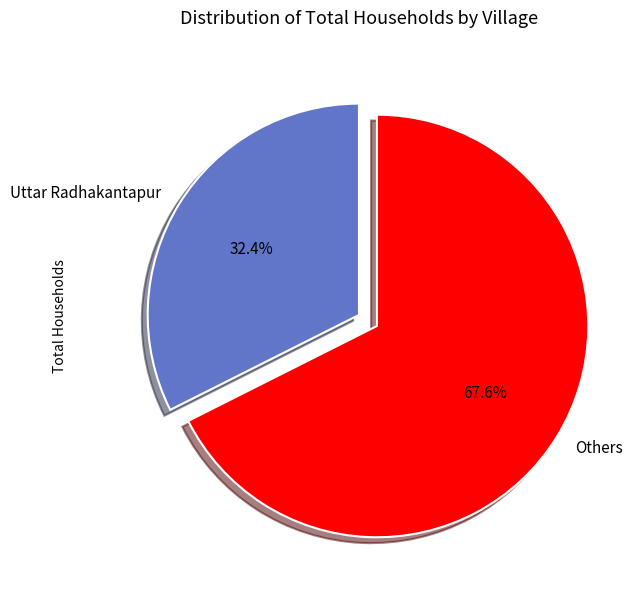

What portion of the pie excludes Uttar Radhakantapur?

67.6%